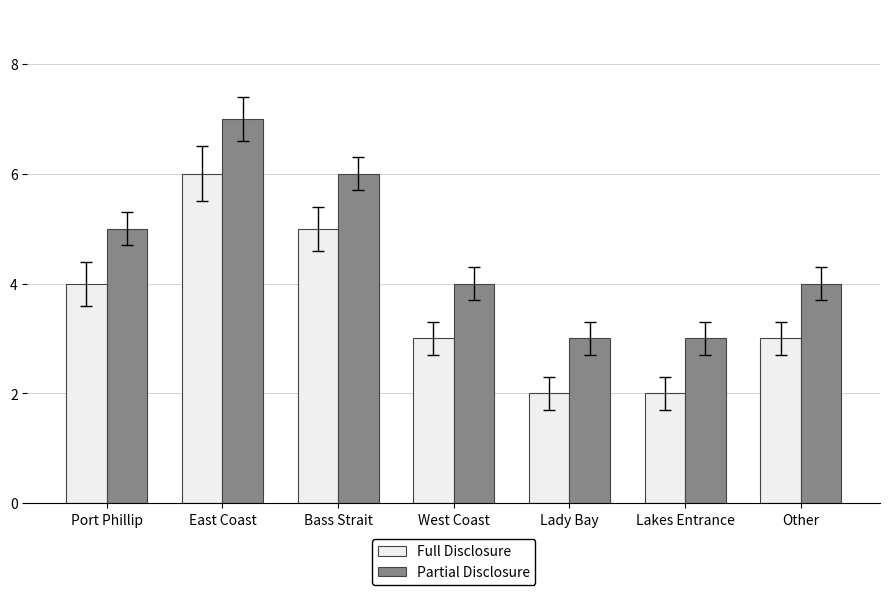

What is the sum of the Full Disclosure values at Port Phillip and Other?

7